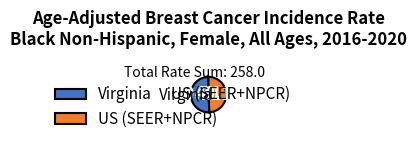

What is the ratio of the value at US (SEER+NPCR) to the value at Virginia?

1.0